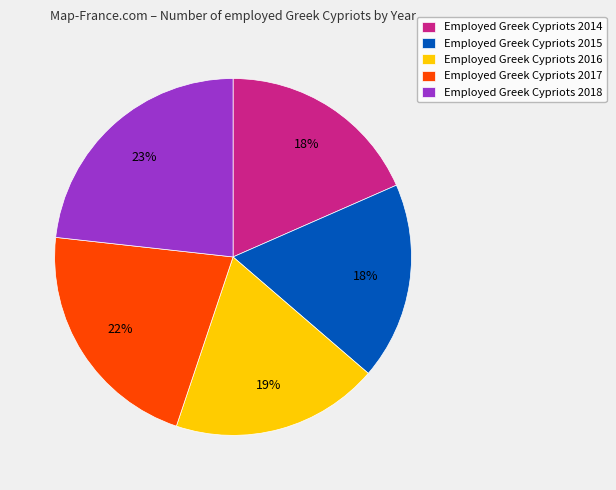

To the nearest percent, what is the difference between the largest and smallest slice percentages?

5%